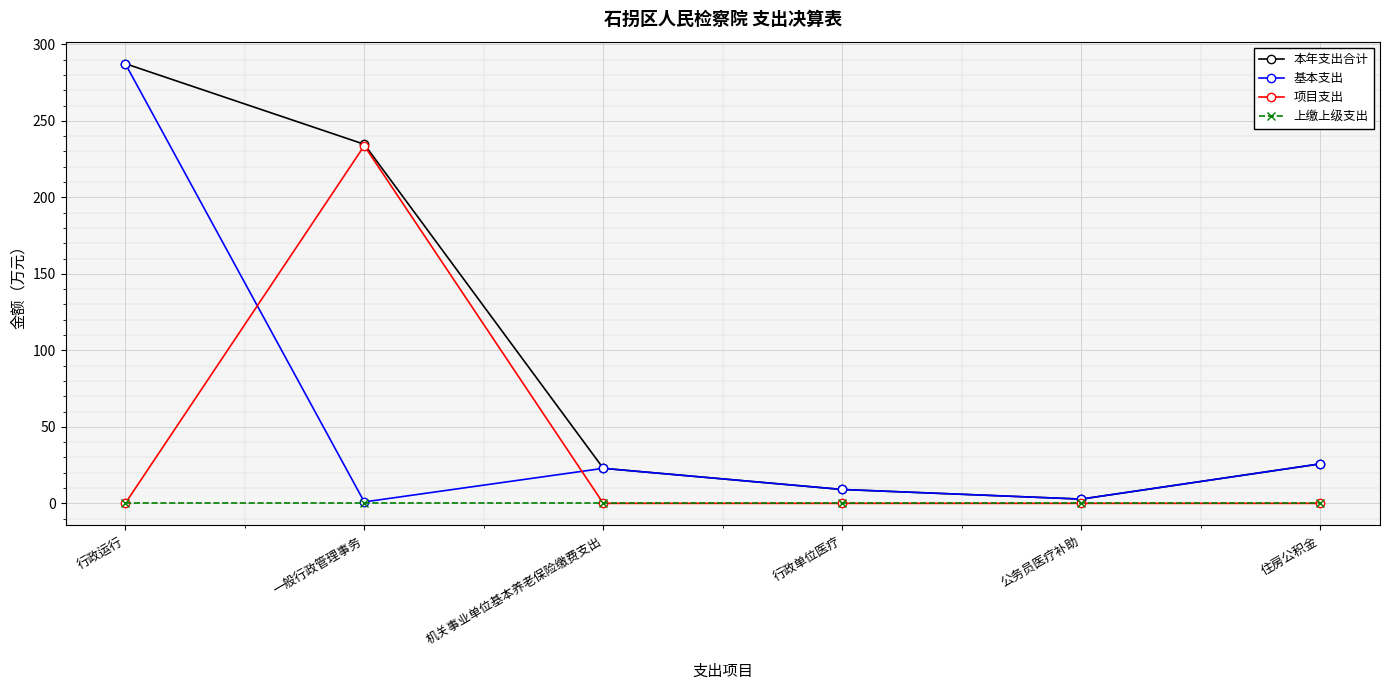

Reading left to right, list all the values displayed in this chart.

本年支出合计: 行政运行=287.4	一般行政管理事务=234.7	机关事业单位基本养老保险缴费支出=22.9	行政单位医疗=9.1	公务员医疗补助=2.8	住房公积金=25.8
基本支出: 行政运行=287.4	一般行政管理事务=0.9	机关事业单位基本养老保险缴费支出=22.9	行政单位医疗=9.1	公务员医疗补助=2.8	住房公积金=25.8
项目支出: 行政运行=0.0	一般行政管理事务=233.7	机关事业单位基本养老保险缴费支出=0.0	行政单位医疗=0.0	公务员医疗补助=0.0	住房公积金=0.0
上缴上级支出: 行政运行=0.0	一般行政管理事务=0.0	机关事业单位基本养老保险缴费支出=0.0	行政单位医疗=0.0	公务员医疗补助=0.0	住房公积金=0.0